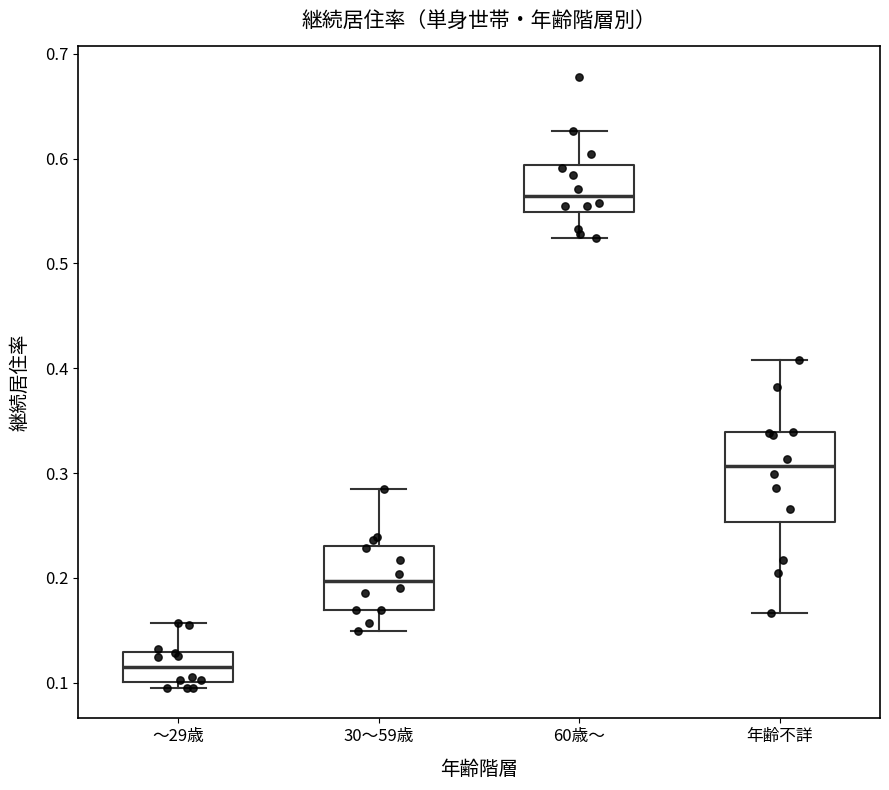

Comparing the boxes themselves (not the whiskers), which one is the tallest?

年齢不詳